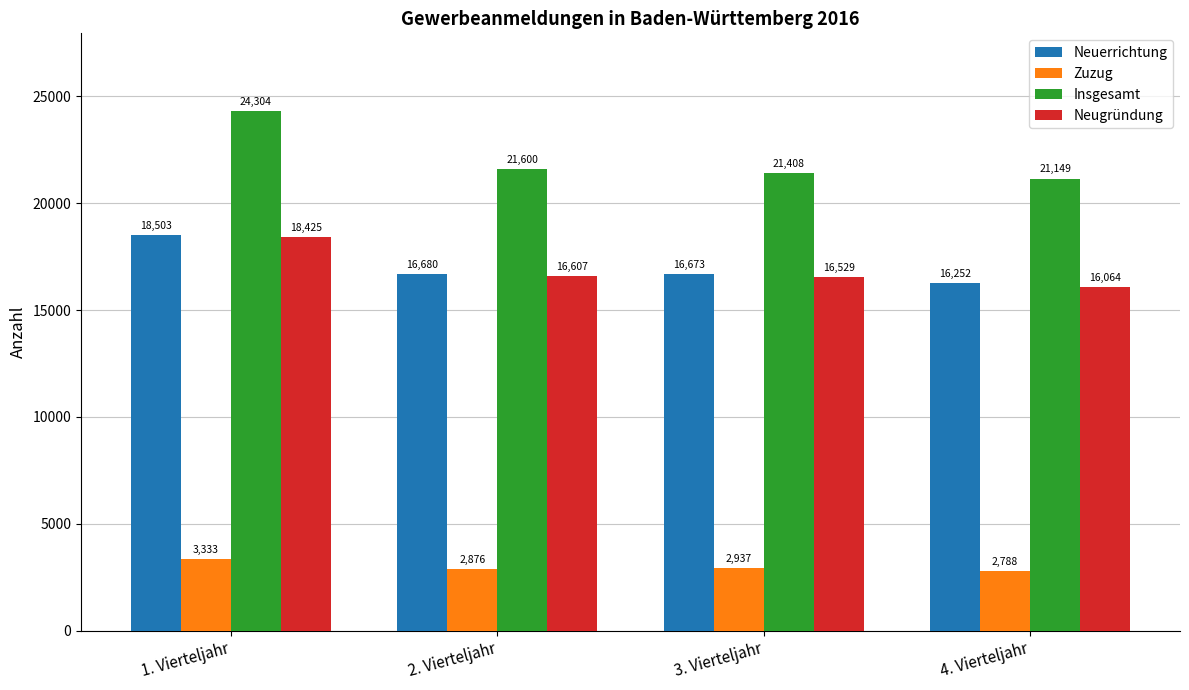

At which label does Zuzug first exceed 2937?

1. Vierteljahr